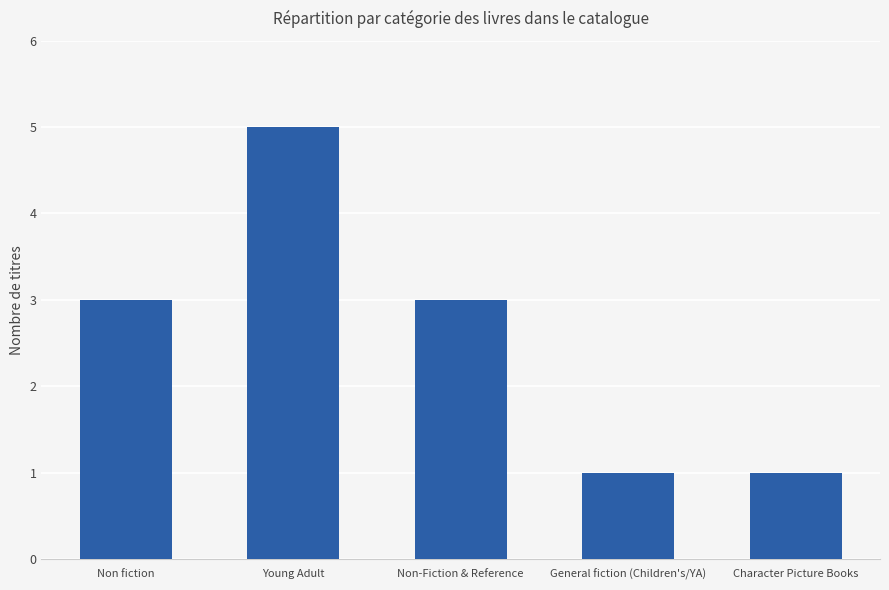

What is the label of the 3rd bar from the left?

Non-Fiction & Reference